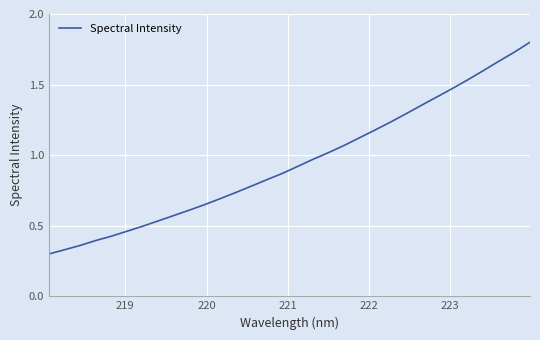

What is the maximum value shown in the chart?

1.8